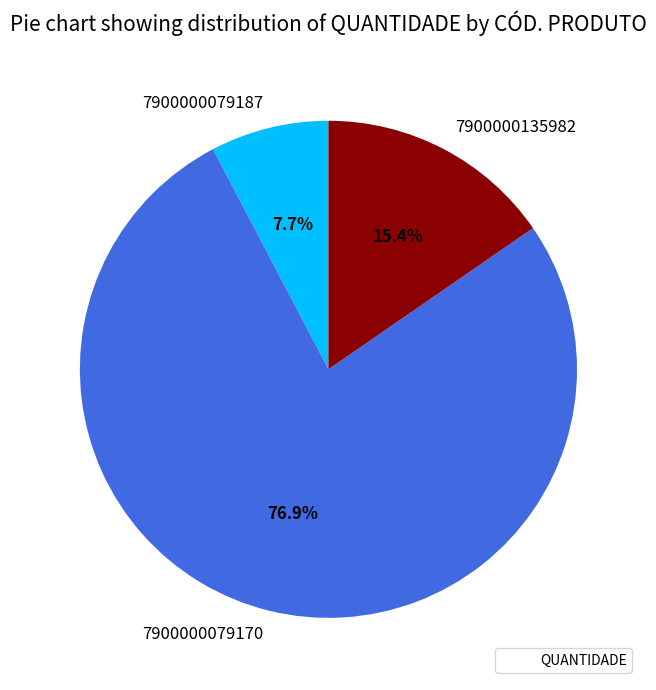

What is the total percentage of 7900000135982 and 7900000079187?

23.1%